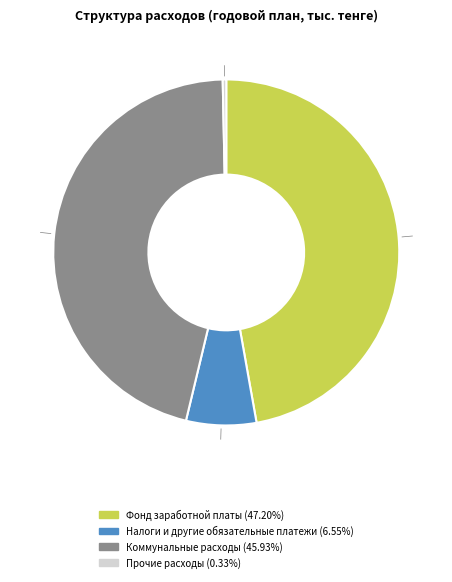

Does any single category account for the majority?

No